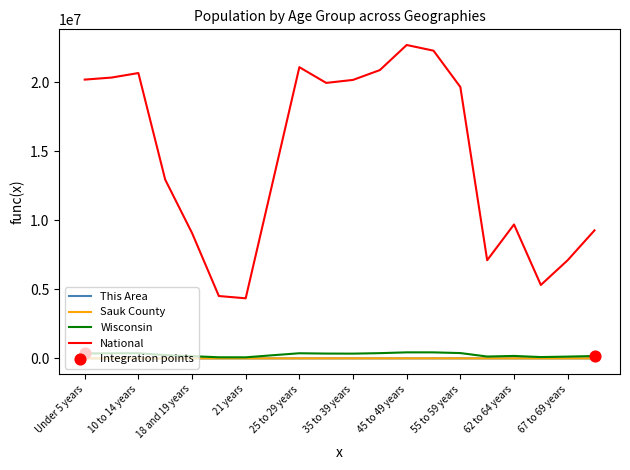

Which series has the largest total across all categories?

National